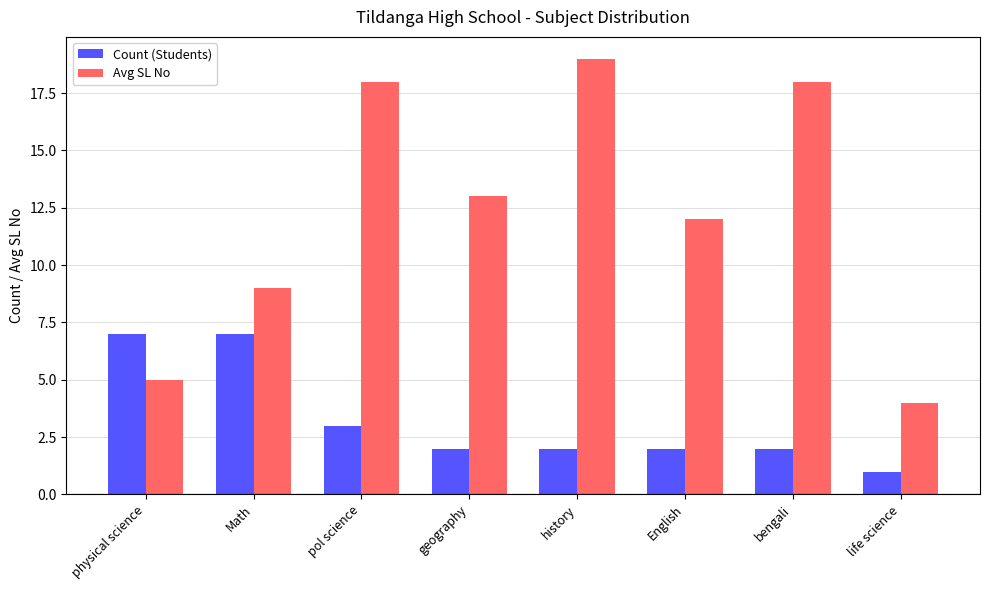

How many bars are there in total?

16